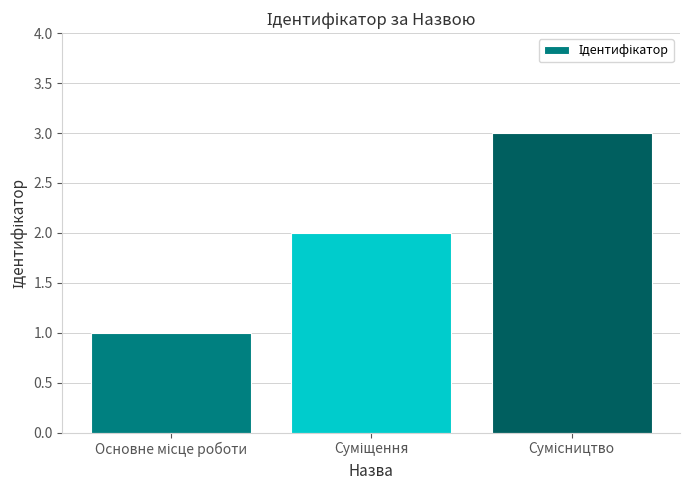

What is the maximum value shown in the chart?

3